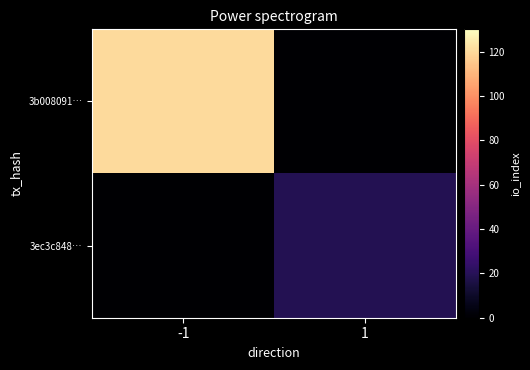

Rank the series at 1 from lowest to highest value.

3b008091…, 3ec3c848…